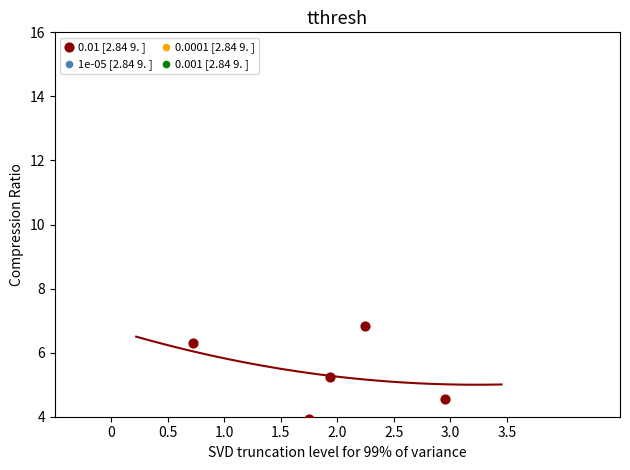

What Y value in the scatter plot is closest to 5?

5.3